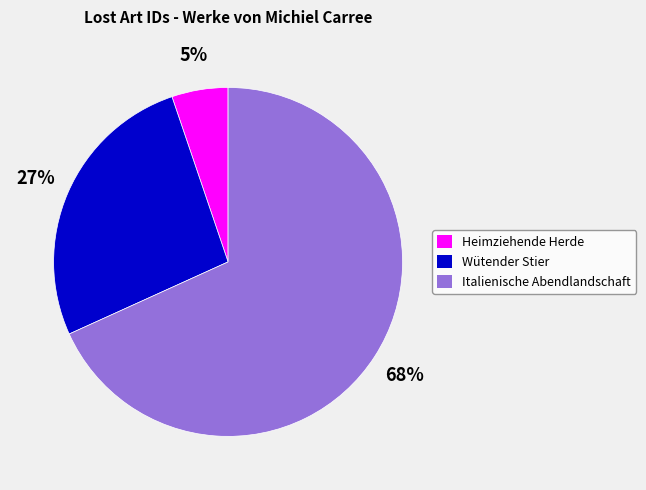

Does any single category account for the majority?

Yes